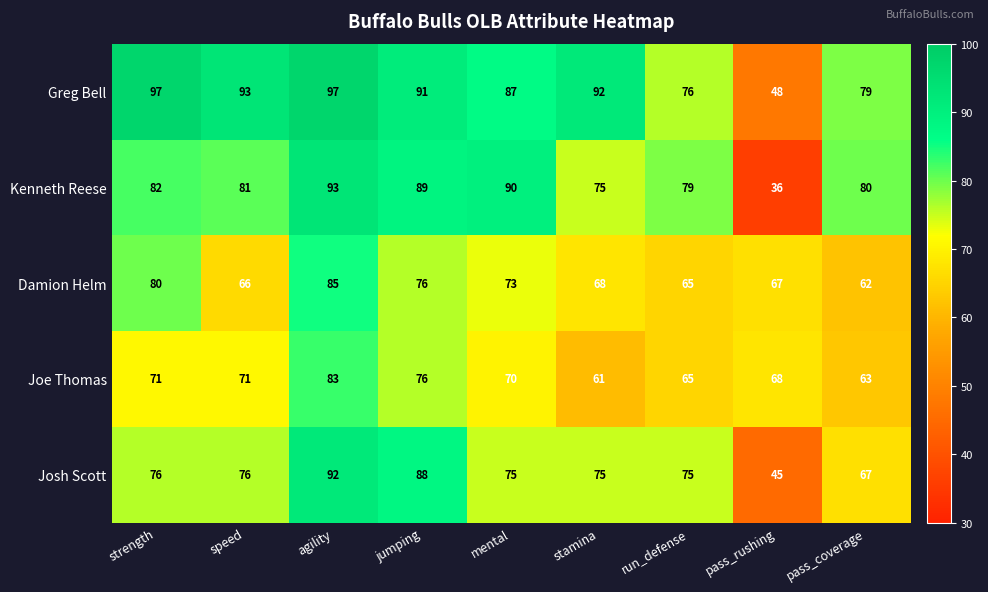

The Joe Thomas series shows 40 at strength. True or false?

False